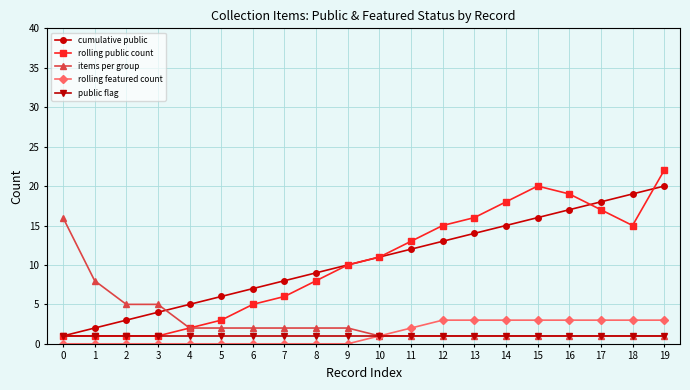

True or false: rolling featured count and cumulative public cross at least once.

False